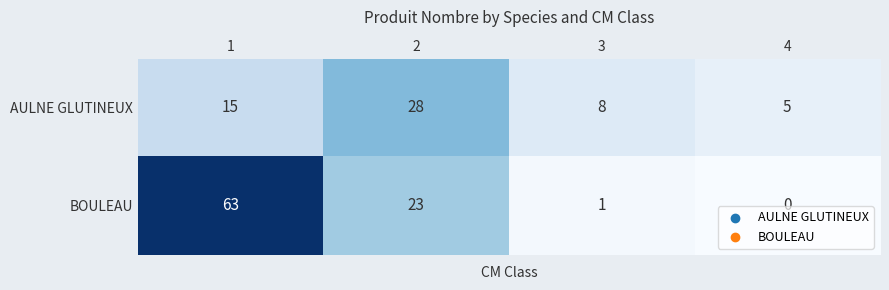

Rank the series by their maximum value, from lowest to highest.

AULNE GLUTINEUX, BOULEAU